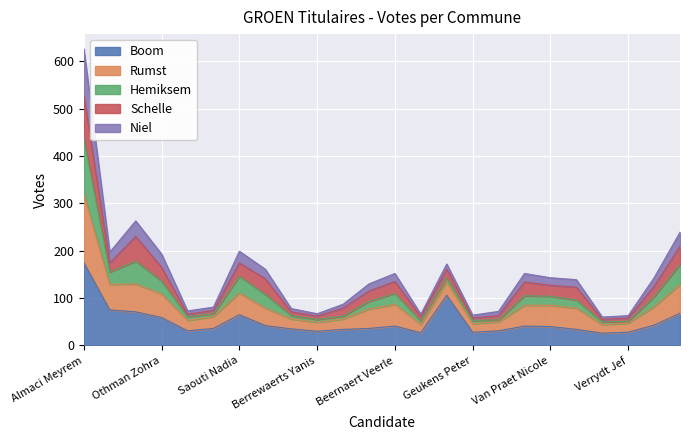

At which category is the sum across all series the highest?

Almaci Meyrem